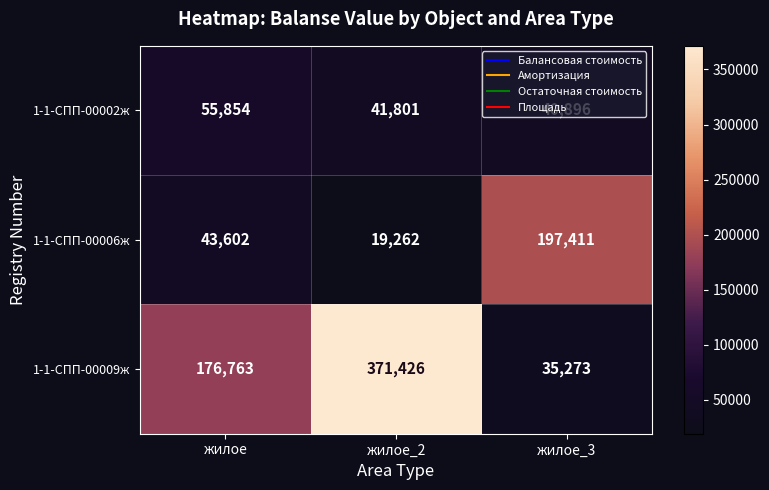

Count the number of data series in this chart.

3